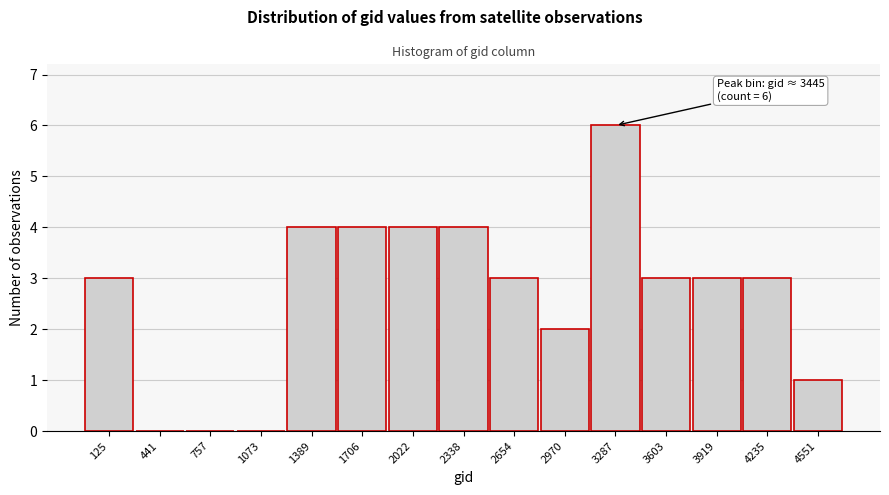

Reading right to left, what are all the values shown in this chart?

4551=1	4235=3	3919=3	3603=3	3287=6	2970=2	2654=3	2338=4	2022=4	1706=4	1389=4	1073=0	757=0	441=0	125=3